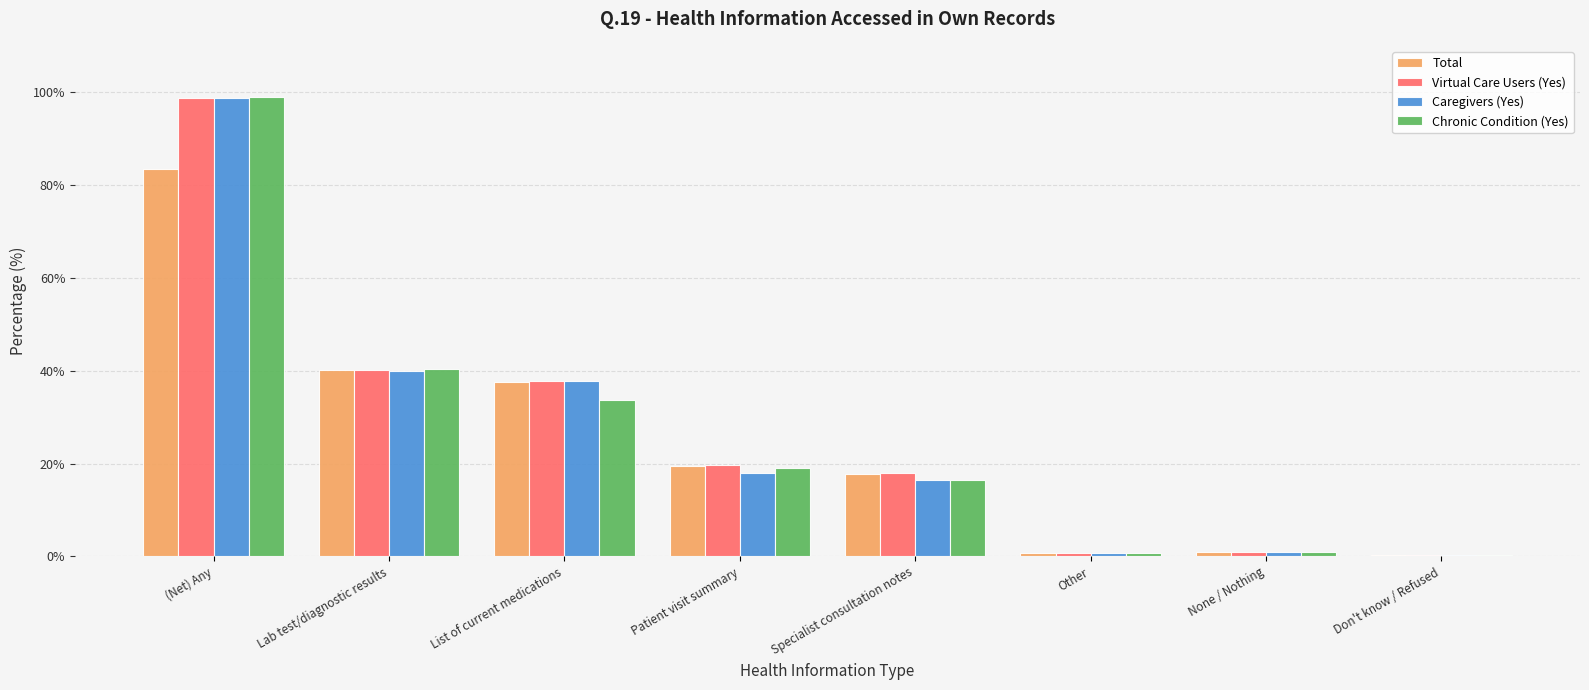

At which label does Virtual Care Users (Yes) first exceed 19?

(Net) Any